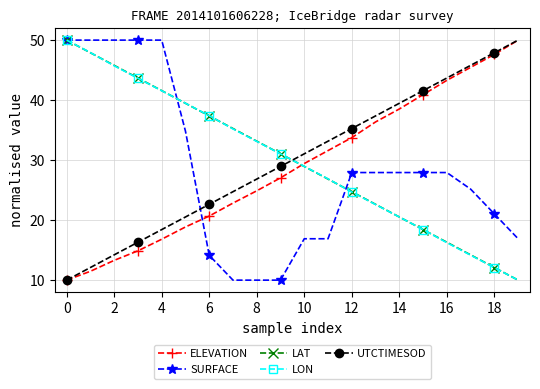

At how many categories does at least one series exceed 26?

20